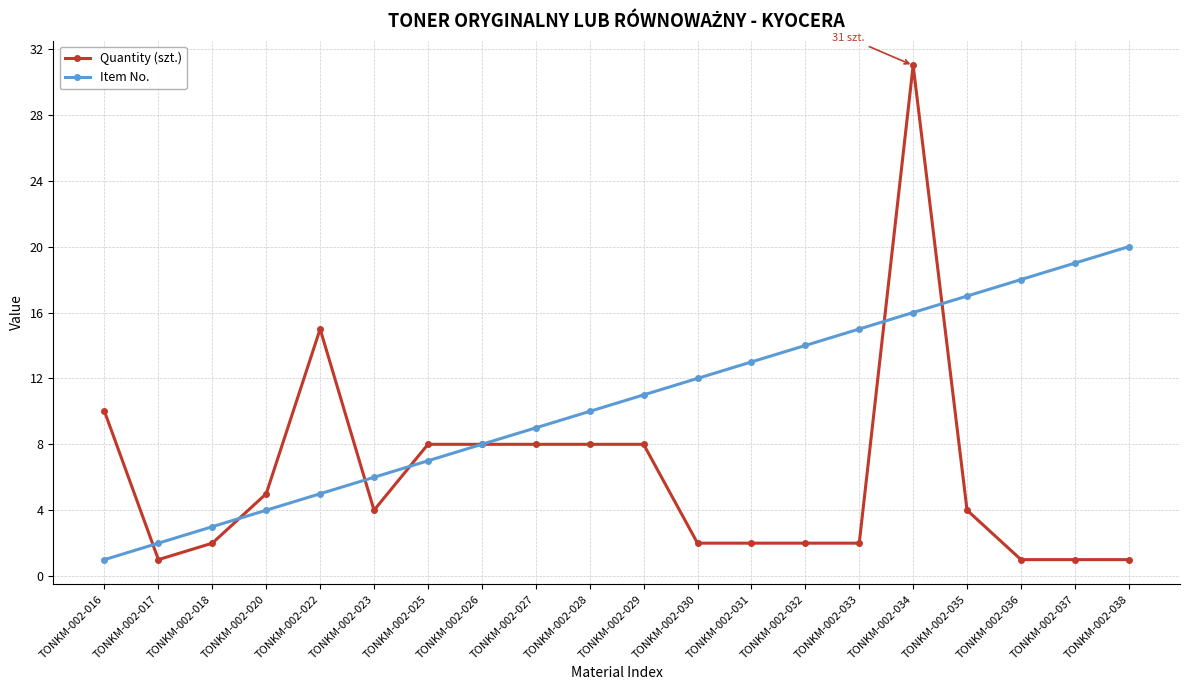

What is the maximum value shown in the chart?

31